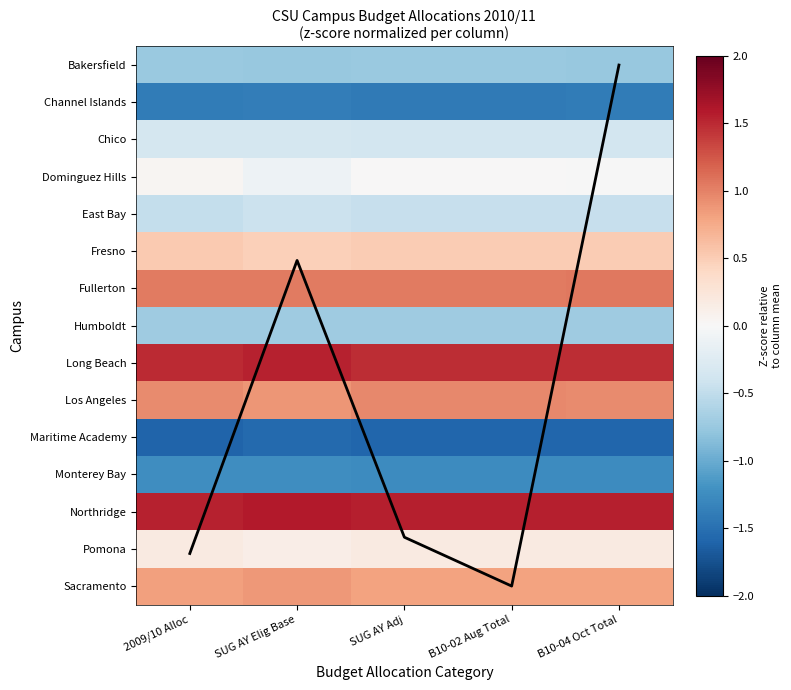

Rank the categories by Pomona value from lowest to highest.

SUG AY Elig Base, SUG AY Adj, B10-02 Aug Total, B10-04 Oct Total, 2009/10 Alloc